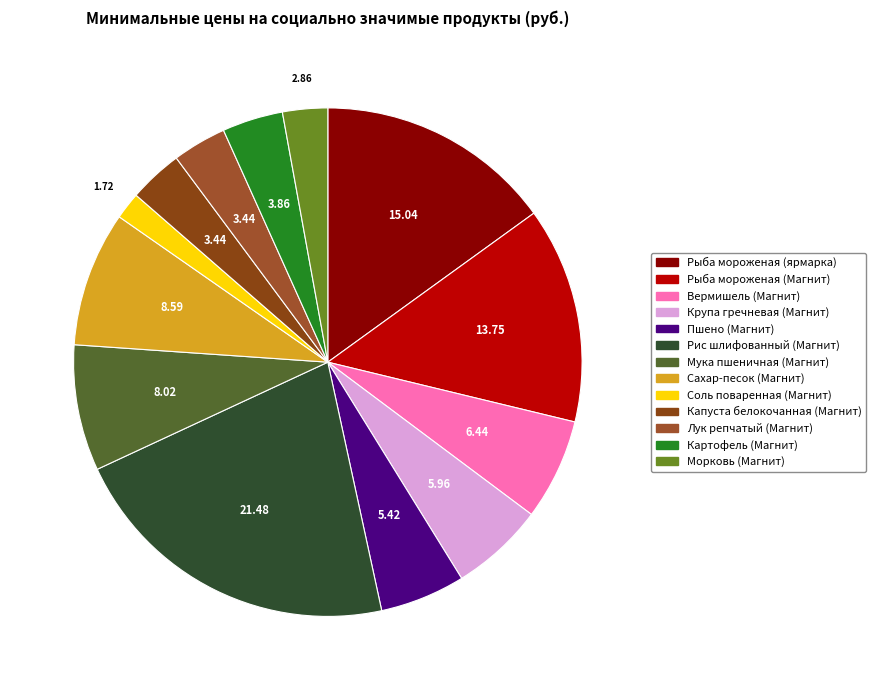

Does Соль поваренная (Магнит) represent more than half of the total?

No